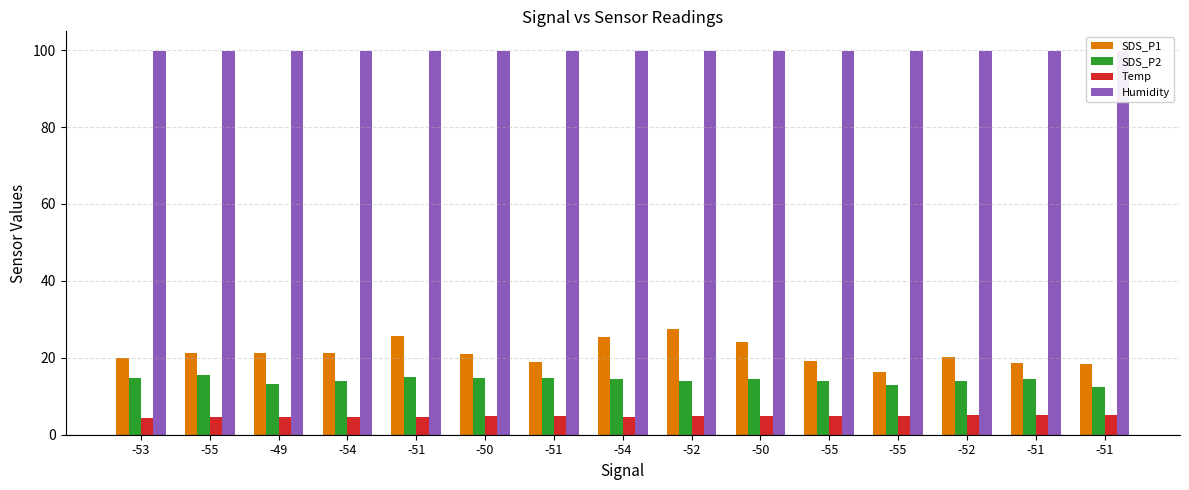

What is the lowest value of the SDS_P2 series?

12.5